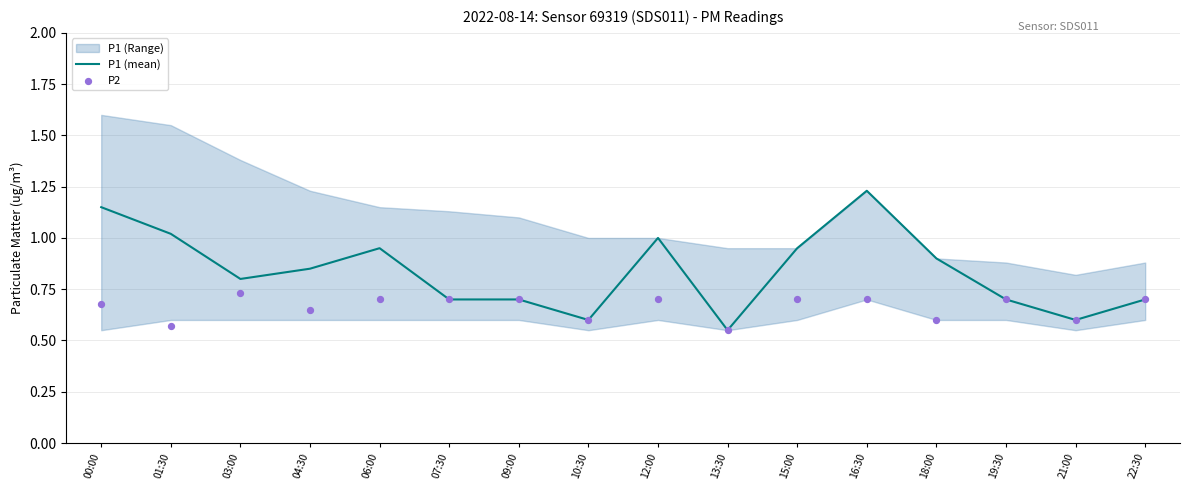

Which series has the largest total across all categories?

P1 (mean)